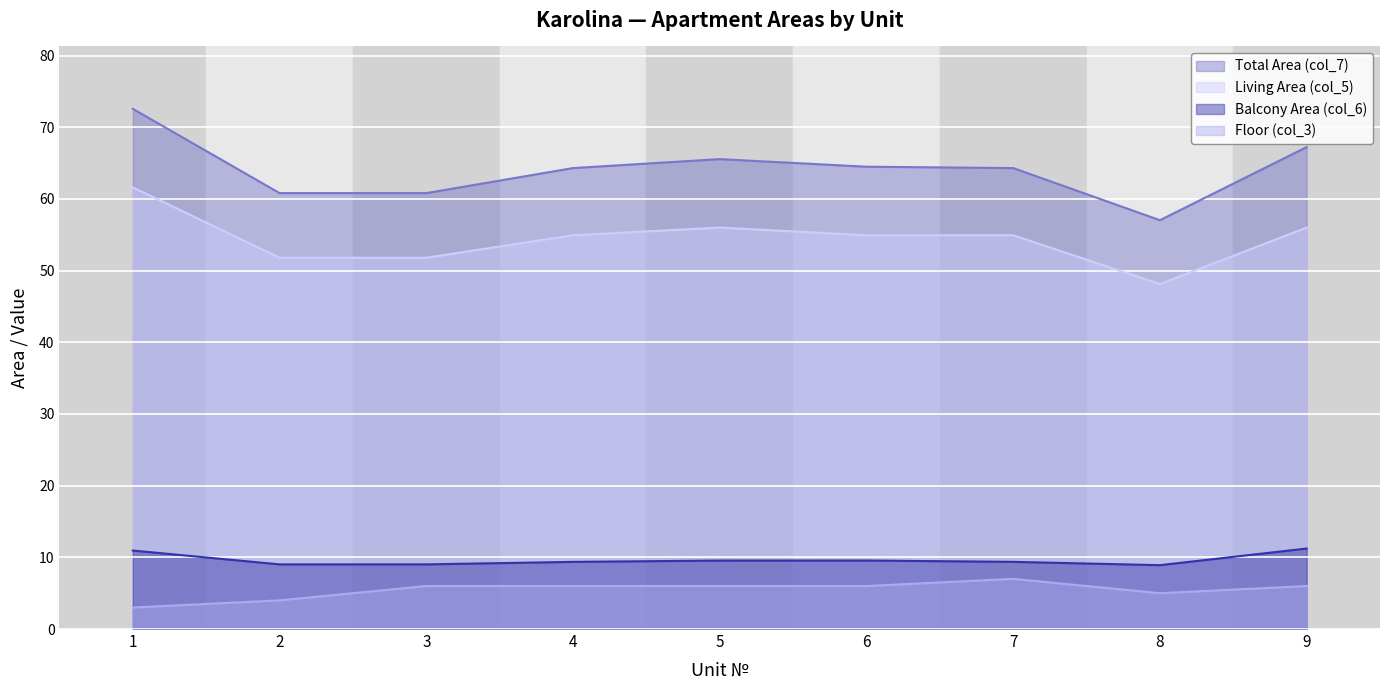

How many series are shown in this chart?

4